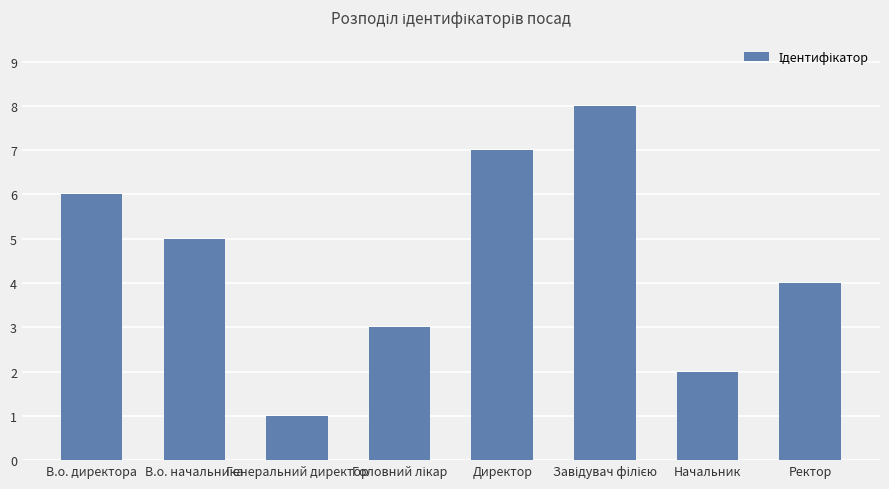

What is the label of the 2nd bar from the left?

В.о. начальника